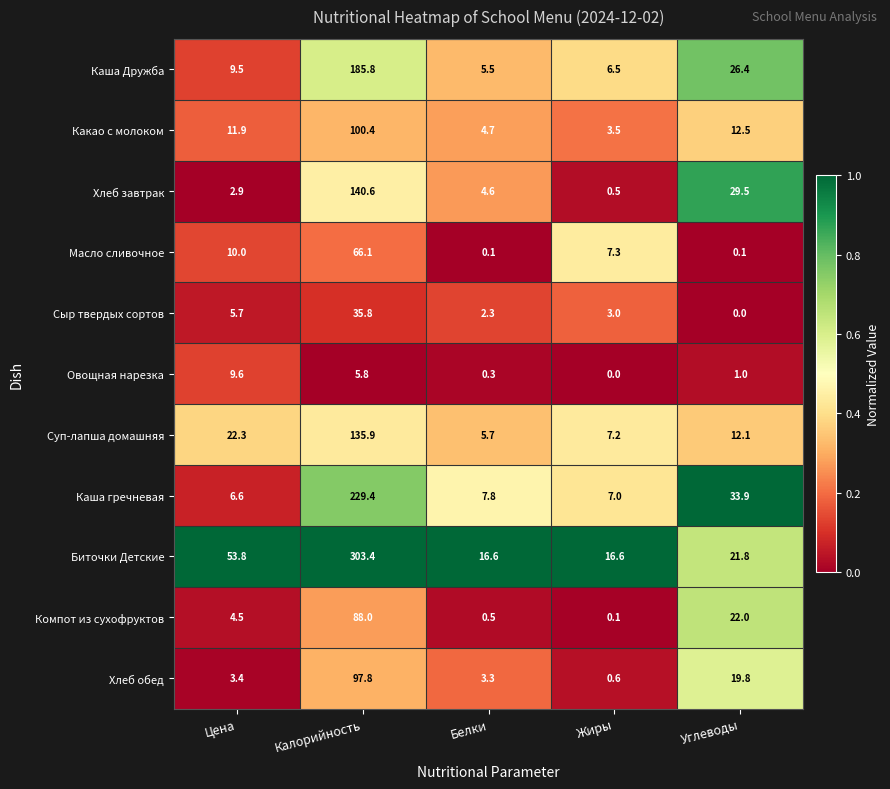

At which category is the sum across all series the highest?

Калорийность